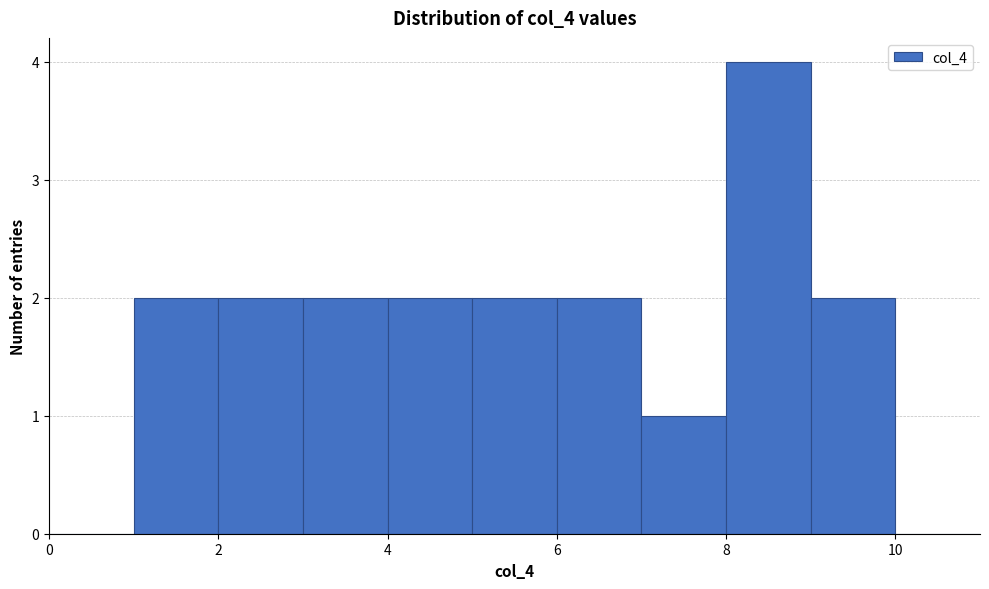

Reading left to right, transcribe this chart: for each bar, give the range it covers on the x-axis and its height. The values are not printed on the chart, so give them approximately, as read against the axis.

0 to 1: 0
1 to 2: 2
2 to 3: 2
3 to 4: 2
4 to 5: 2
5 to 6: 2
6 to 7: 2
7 to 8: 1
8 to 9: 4
9 to 10: 2
10 to 11: 0